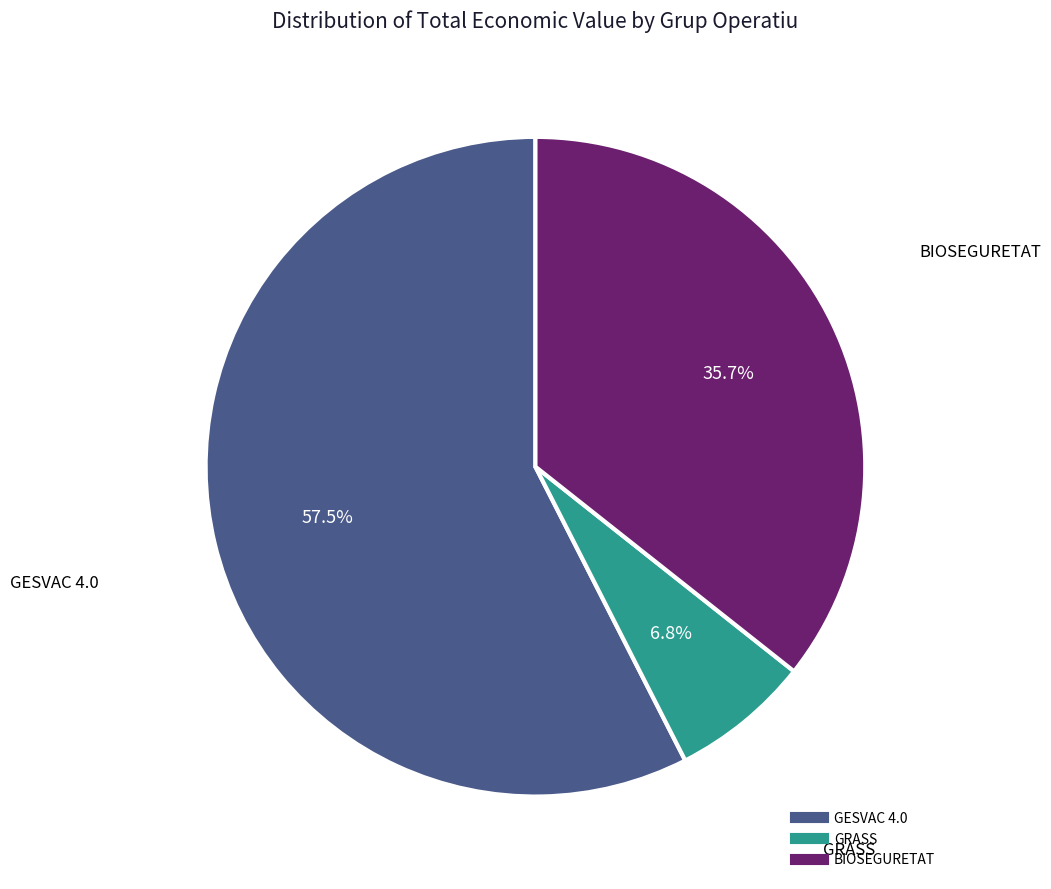

Which slice is the smallest?

GRASS